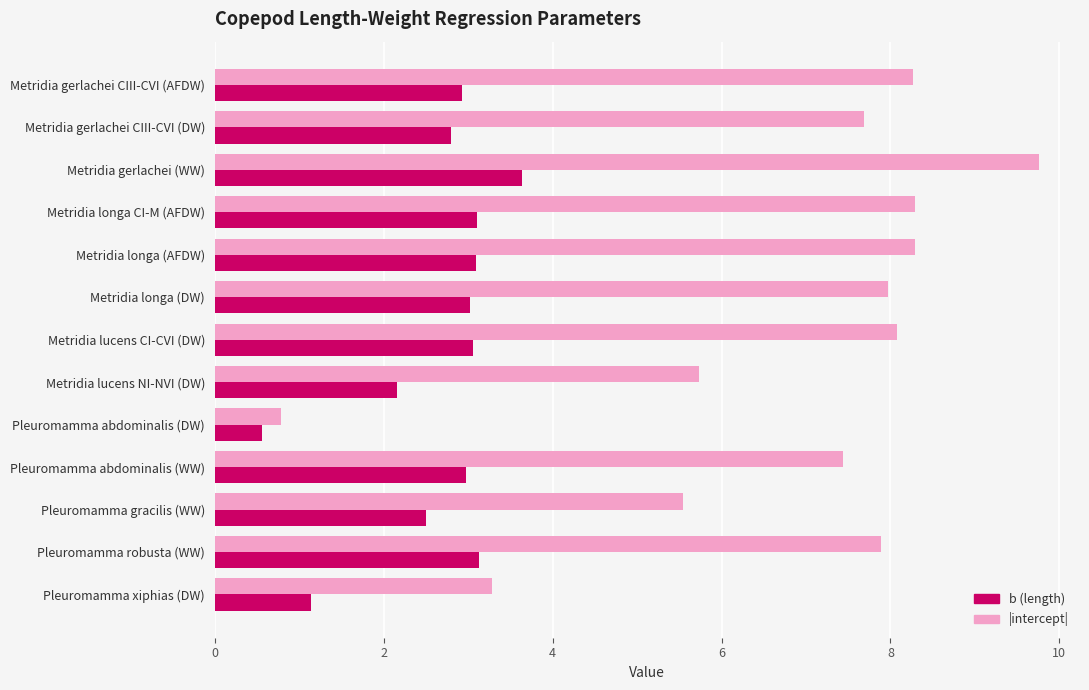

What is the total value across all series at Pleuromamma robusta (WW)?

11.0